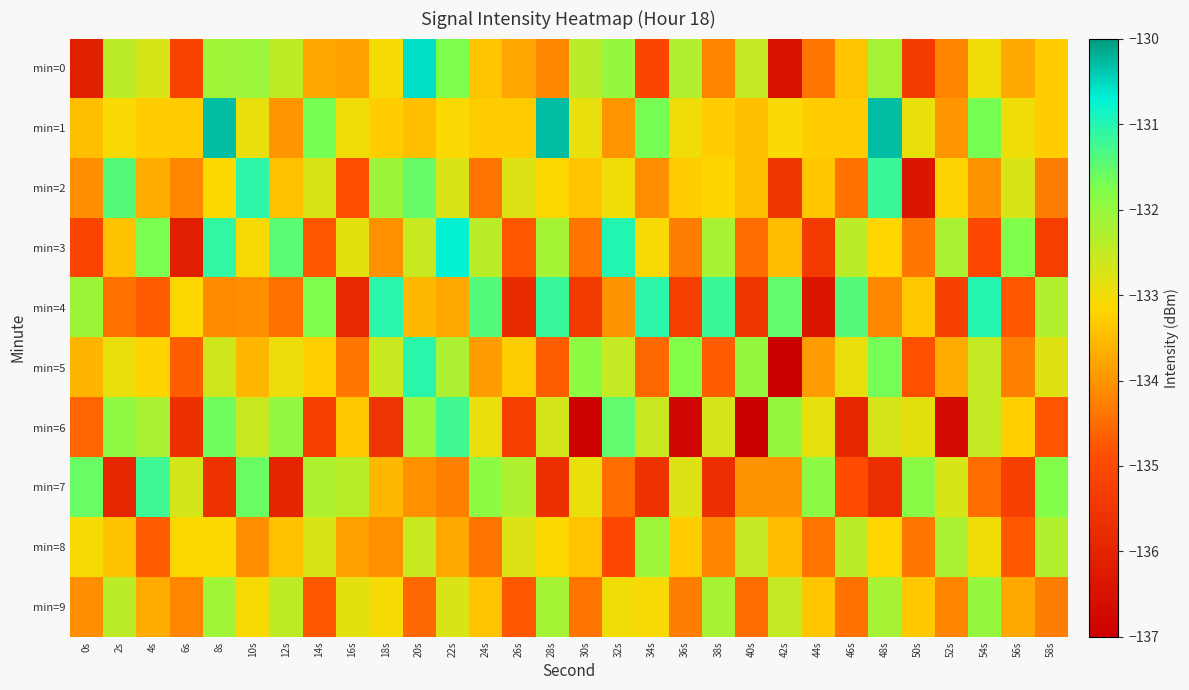

What is the smallest value displayed?

-137.0